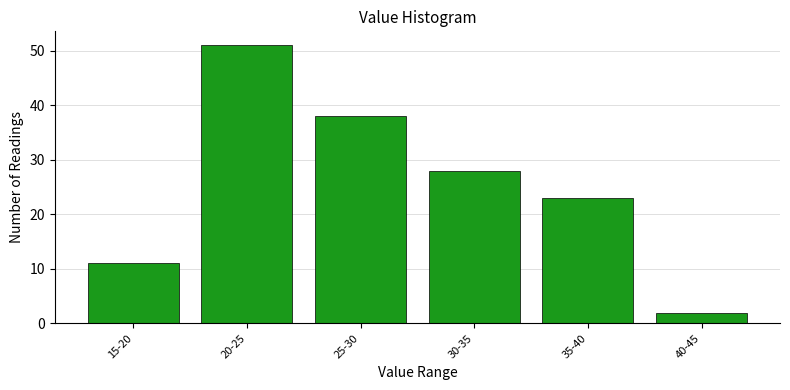

Reading right to left, what are all the values shown in this chart?

2	23	28	38	51	11